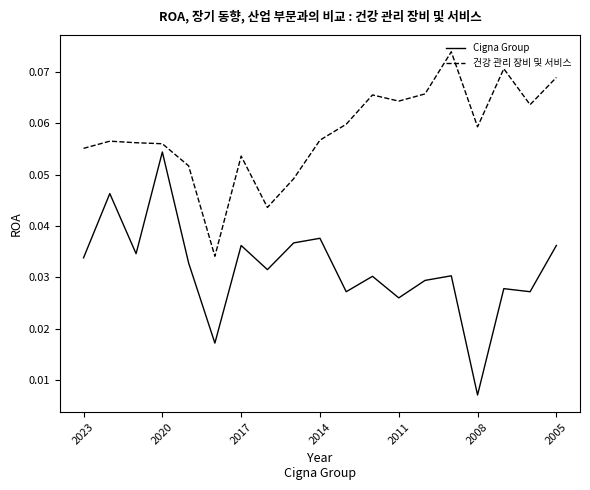

At how many categories does at least one series exceed 0?

19